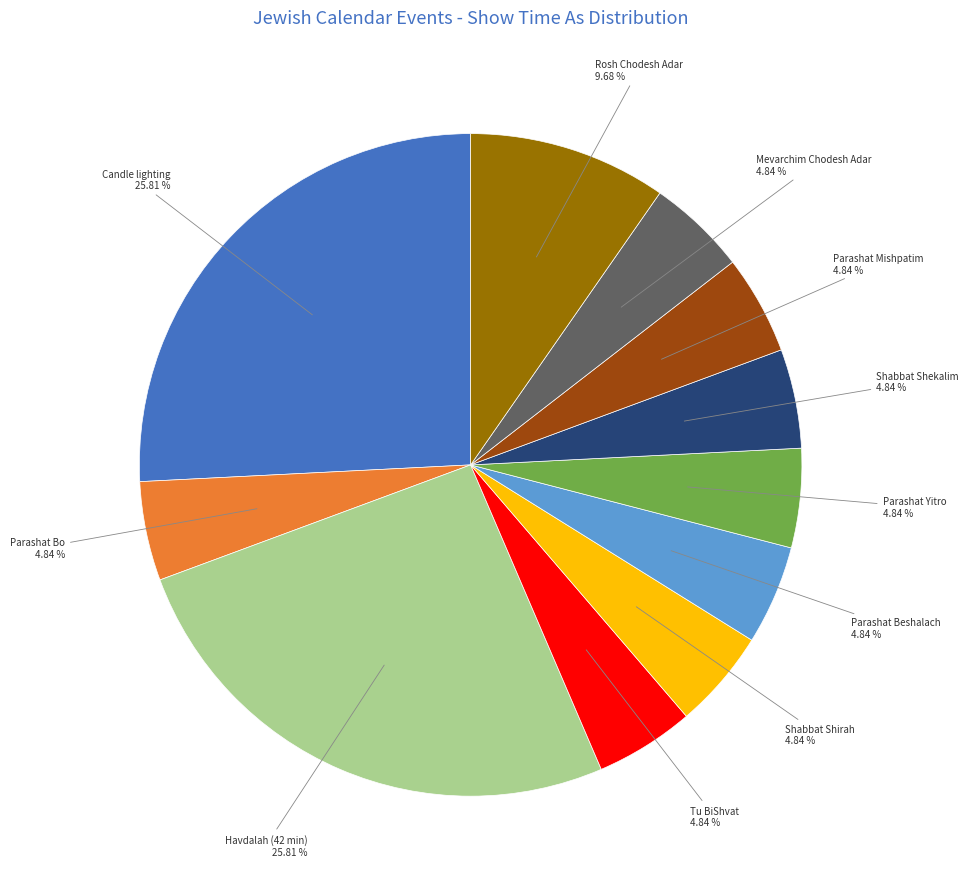

Is there a majority slice in this chart?

No